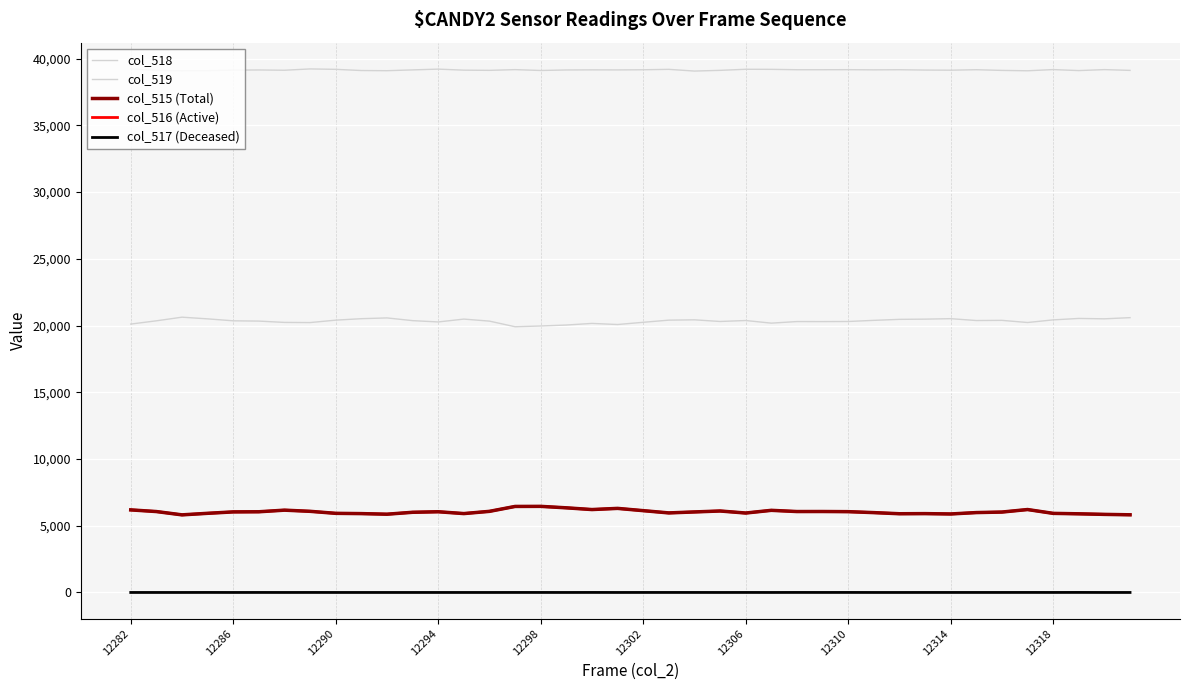

At which category does the chart reach its peak across all series?

12282